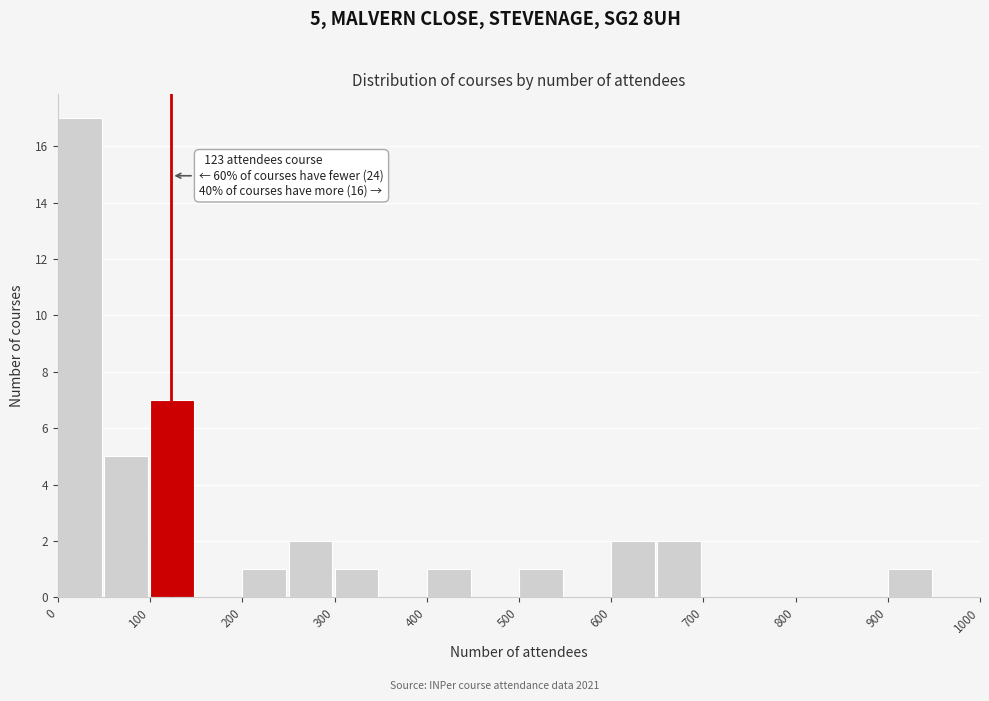

Which range on the x-axis has the tallest bar?

0 to 50